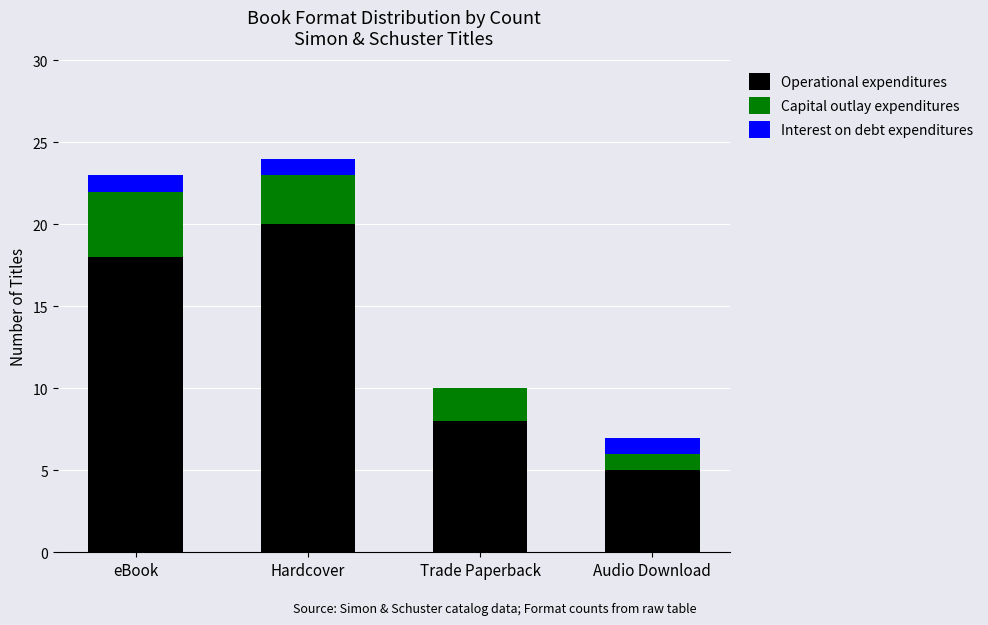

What value does the Operational expenditures series have at Trade Paperback, to the nearest 10?

10